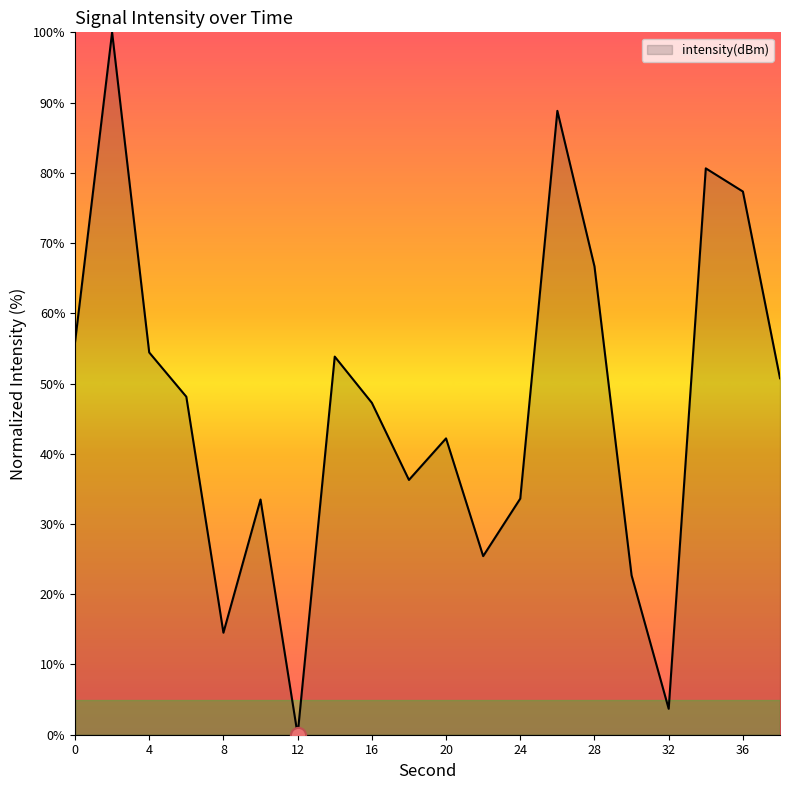

What is the greatest value displayed?

100.0